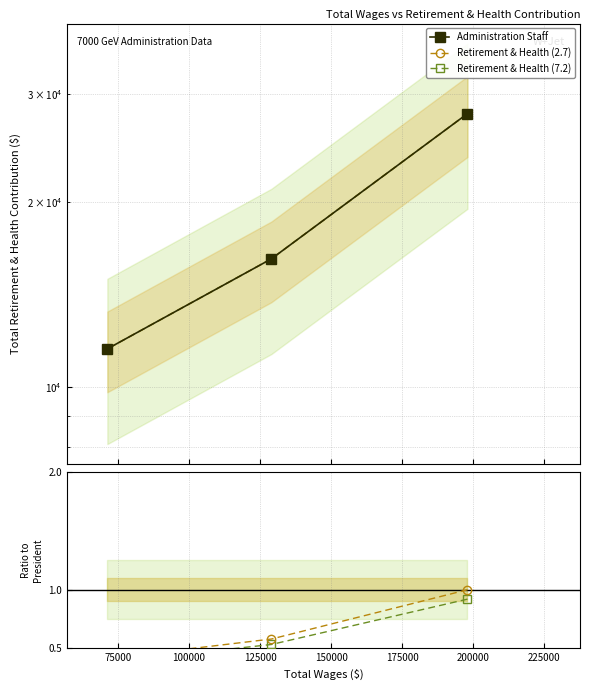

How many lines are shown in the chart?

5